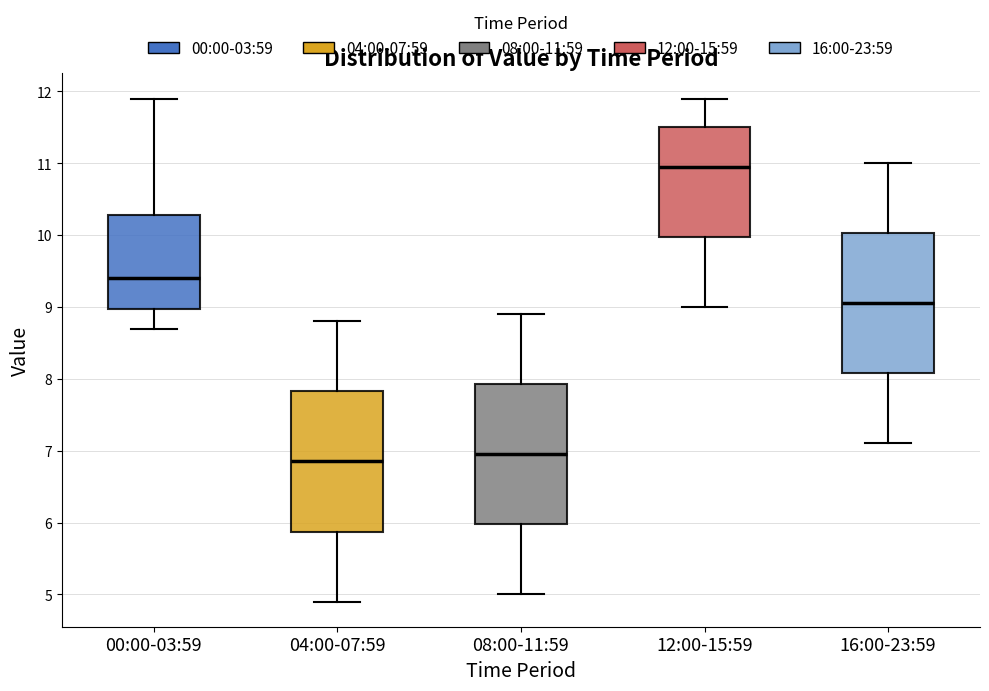

Reading left to right, read every box against the y-axis: the position of its median line, the range the box covers, and the ends of its whiskers. The values are not printed on the chart, so give them approximately, as read against the axis.

00:00-03:59: median 9.4, box 9.0 to 10.3, whiskers 8.7 to 11.9
04:00-07:59: median 6.9, box 5.9 to 7.8, whiskers 4.9 to 8.8
08:00-11:59: median 7.0, box 6.0 to 7.9, whiskers 5.0 to 8.9
12:00-15:59: median 11.0, box 10.0 to 11.5, whiskers 9.0 to 11.9
16:00-23:59: median 9.1, box 8.1 to 10.0, whiskers 7.1 to 11.0